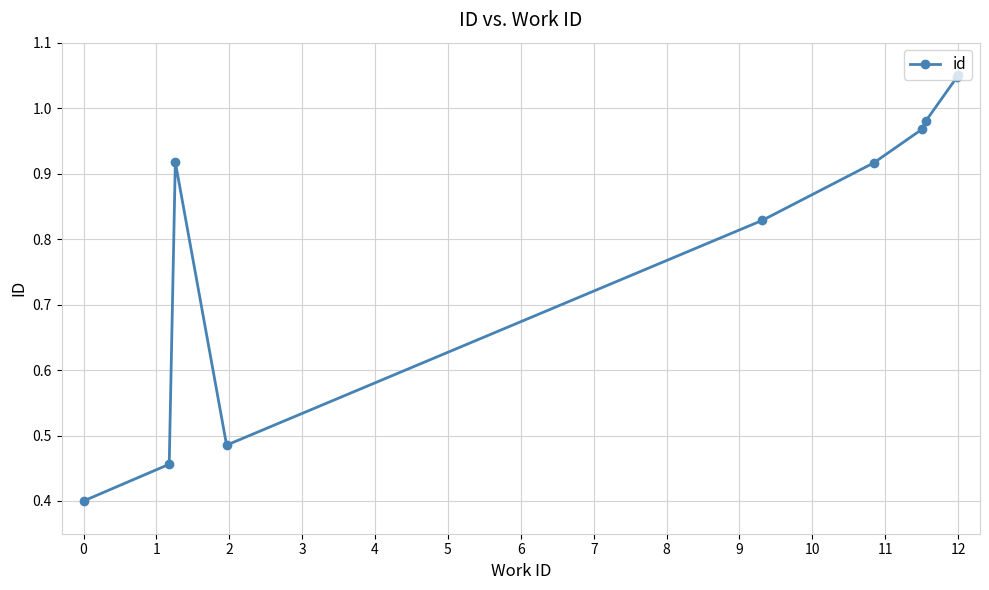

True or false: there are more than 0 points higher than both neighbors.

True